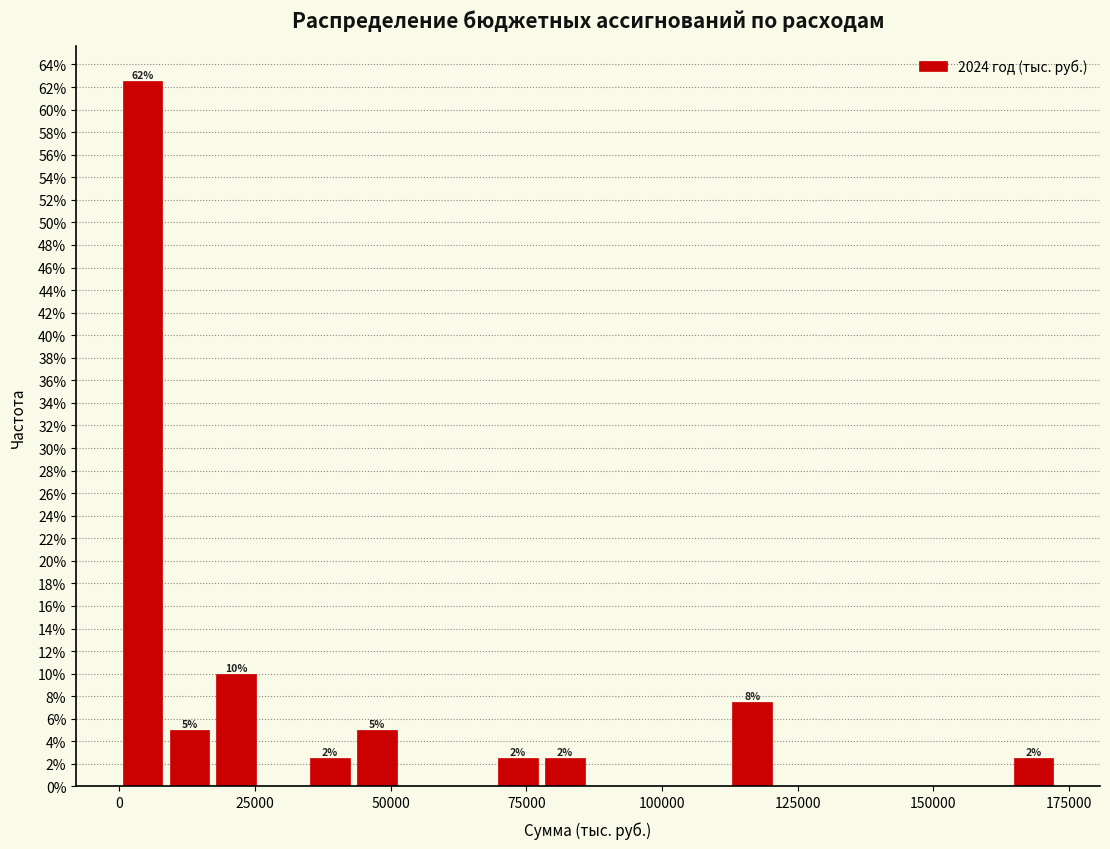

Read against the x-axis, roughly where is the centre of the tallest bar?

5000